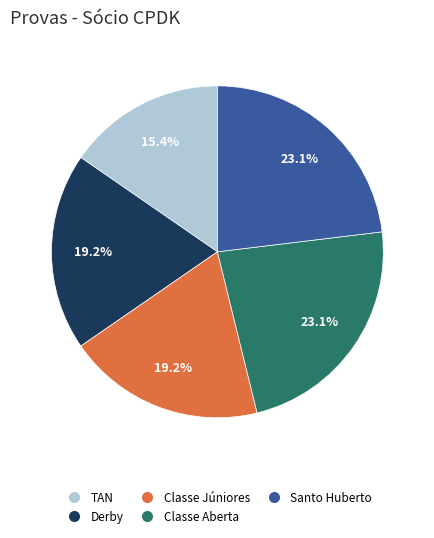

To the nearest percent, what percentage of the pie is Classe Aberta?

23%